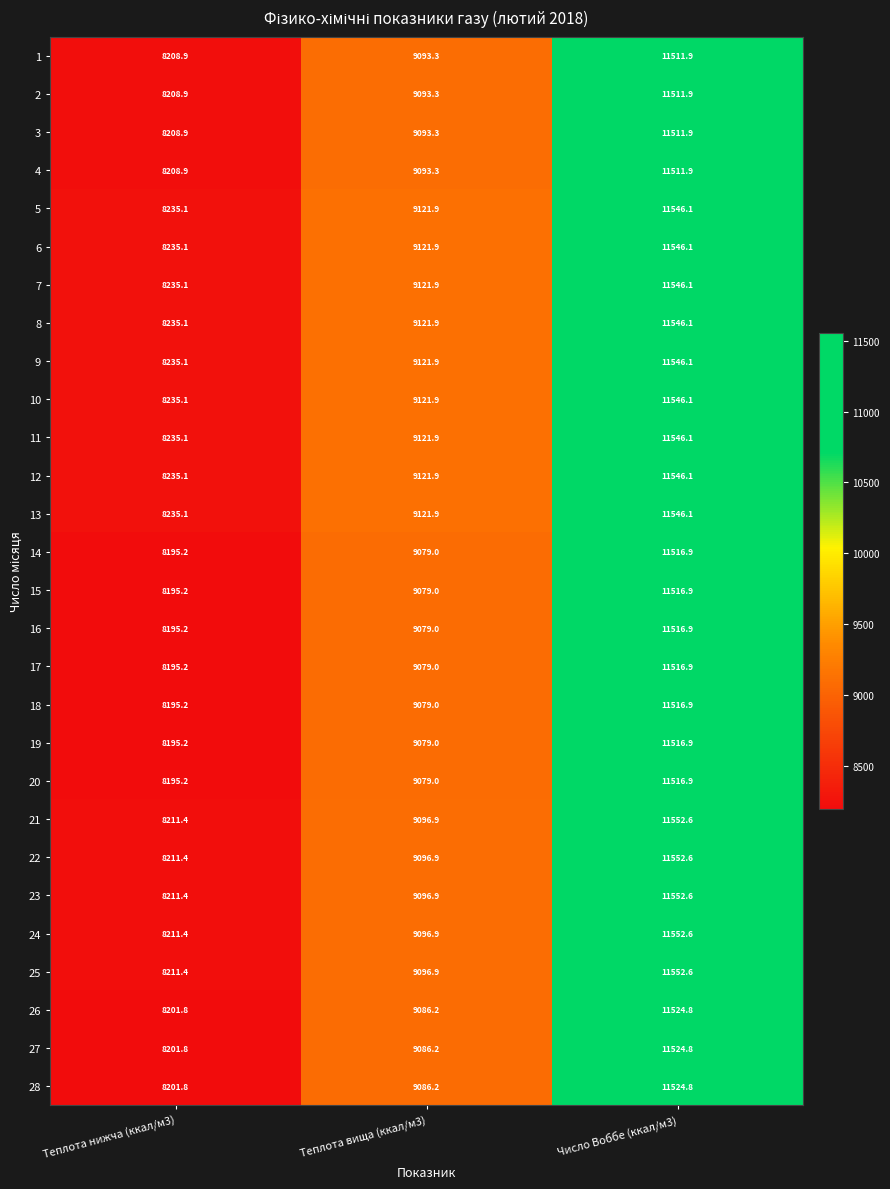

At how many categories does at least one series exceed 8503?

2